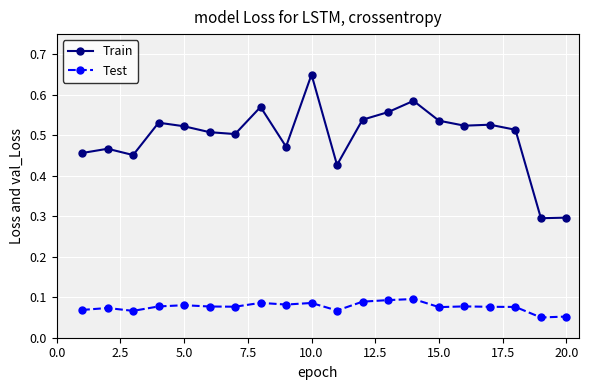

At how many categories does at least one series exceed 0?

20